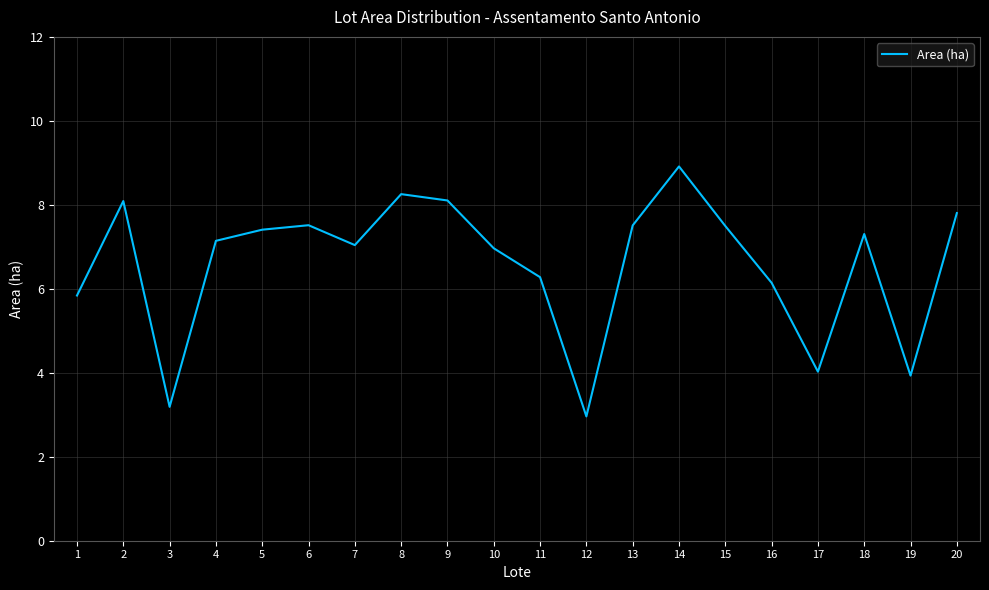

What is the ratio of the value at 19 to the value at 16?

0.6